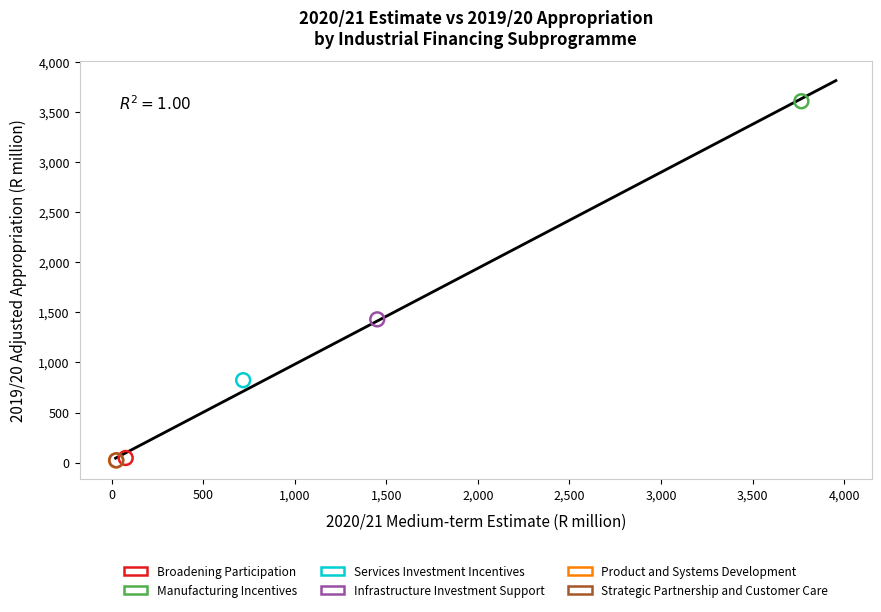

What are all the series names shown in the legend?

Broadening Participation, Manufacturing Incentives, Services Investment Incentives, Infrastructure Investment Support, Product and Systems Development, Strategic Partnership and Customer Care